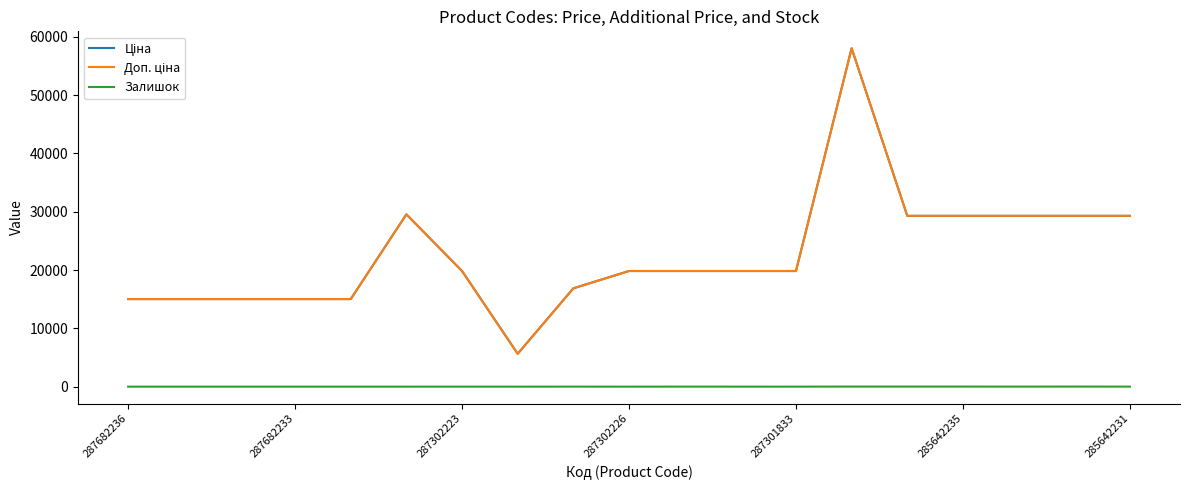

How many interior local valleys does the Ціна series have?

1